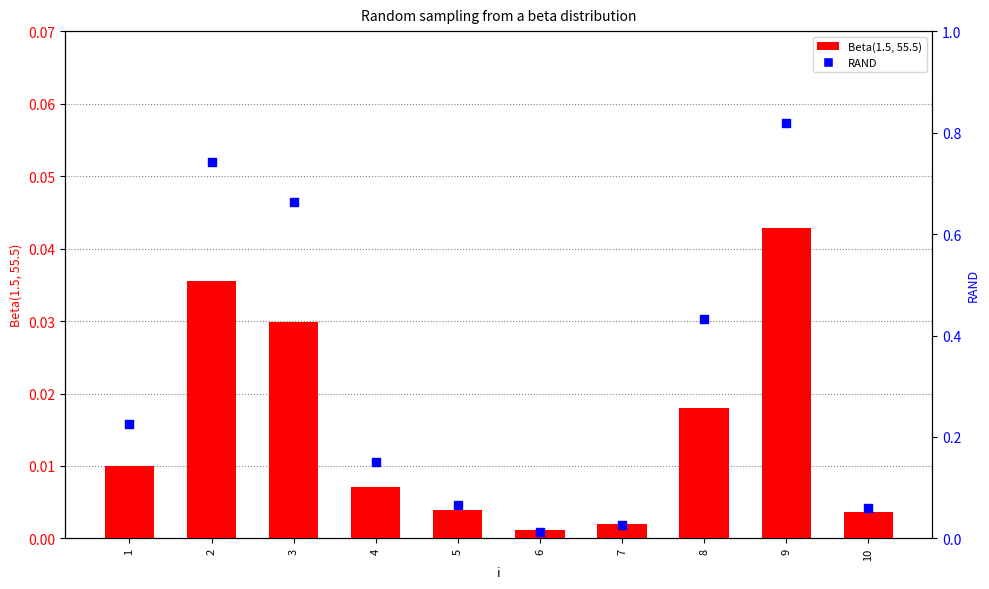

What is the total value across all series at 4?

0.2